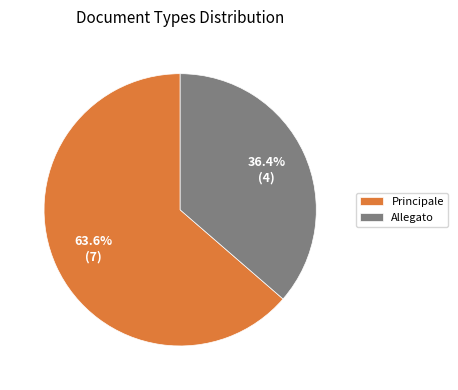

How many segments does this pie chart have?

2